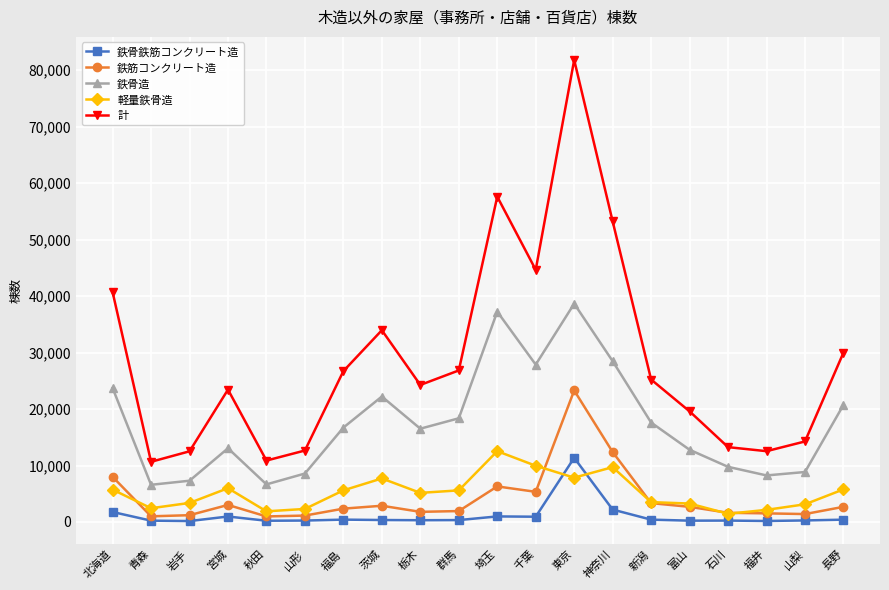

What is the label of the 2nd point from the right?

山梨